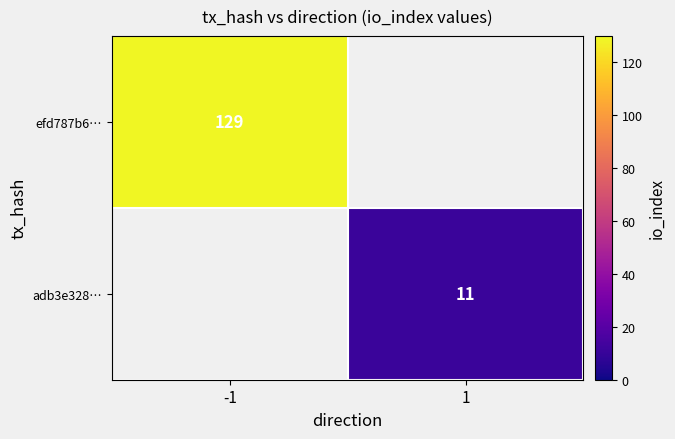

True or false: adb3e328… has a value of 11 at 1.

True